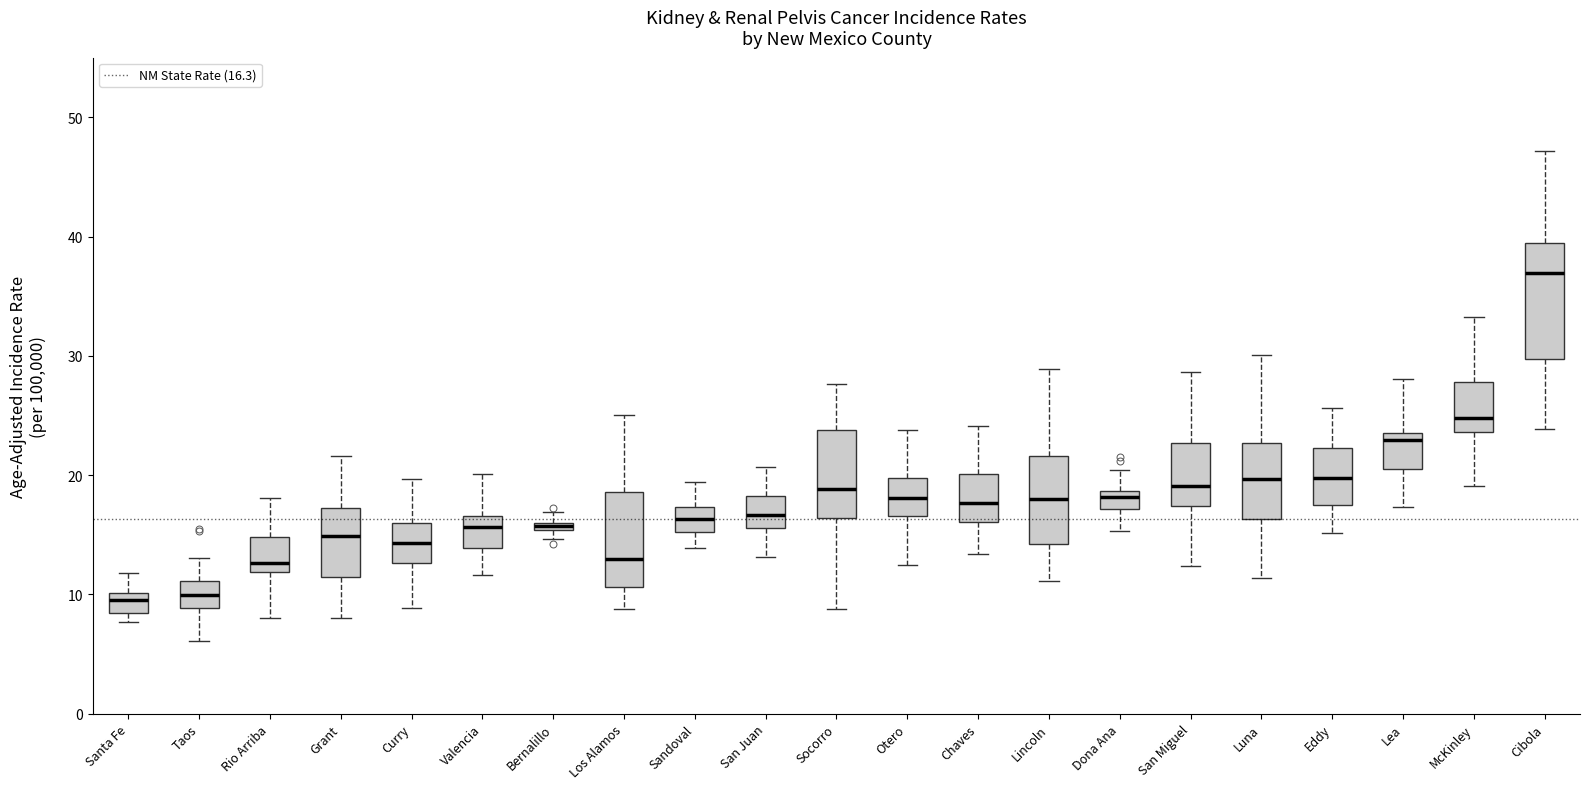

Where does the lower whisker of the box for Grant end on the y-axis? The values are not printed on the chart, so give them approximately, as read against the axis.

8